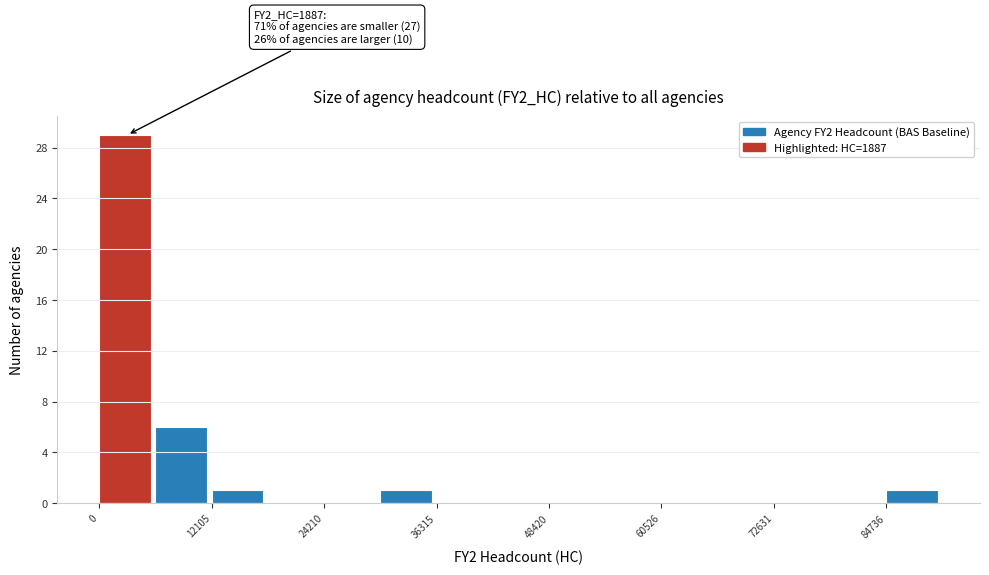

Around what value on the x-axis is the tallest bar? Give the approximate position of its centre, as read against the axis.

2000